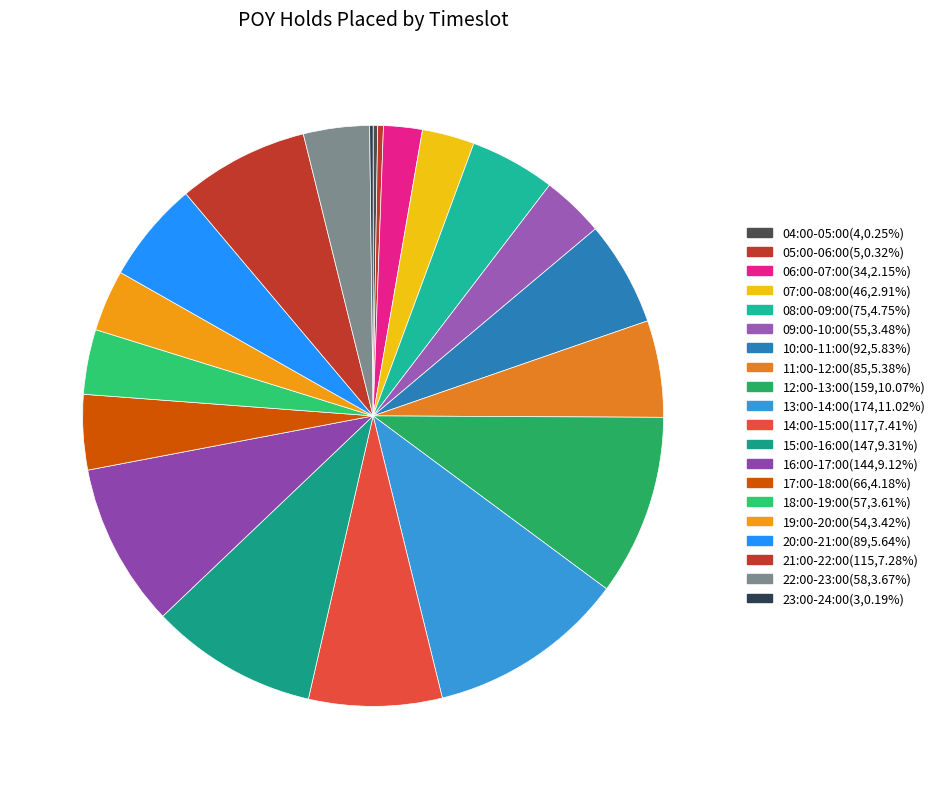

Does 21:00-22:00 represent more than half of the total?

No